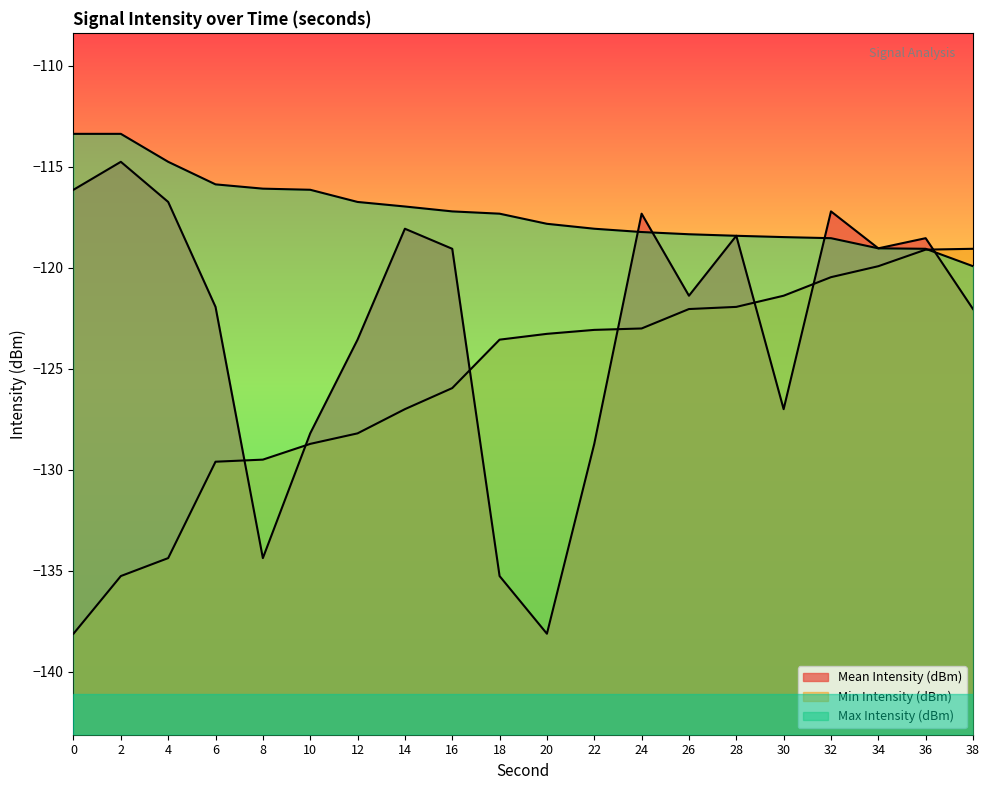

True or false: Mean Intensity (dBm) has more than 2 points higher than both neighbors.

True